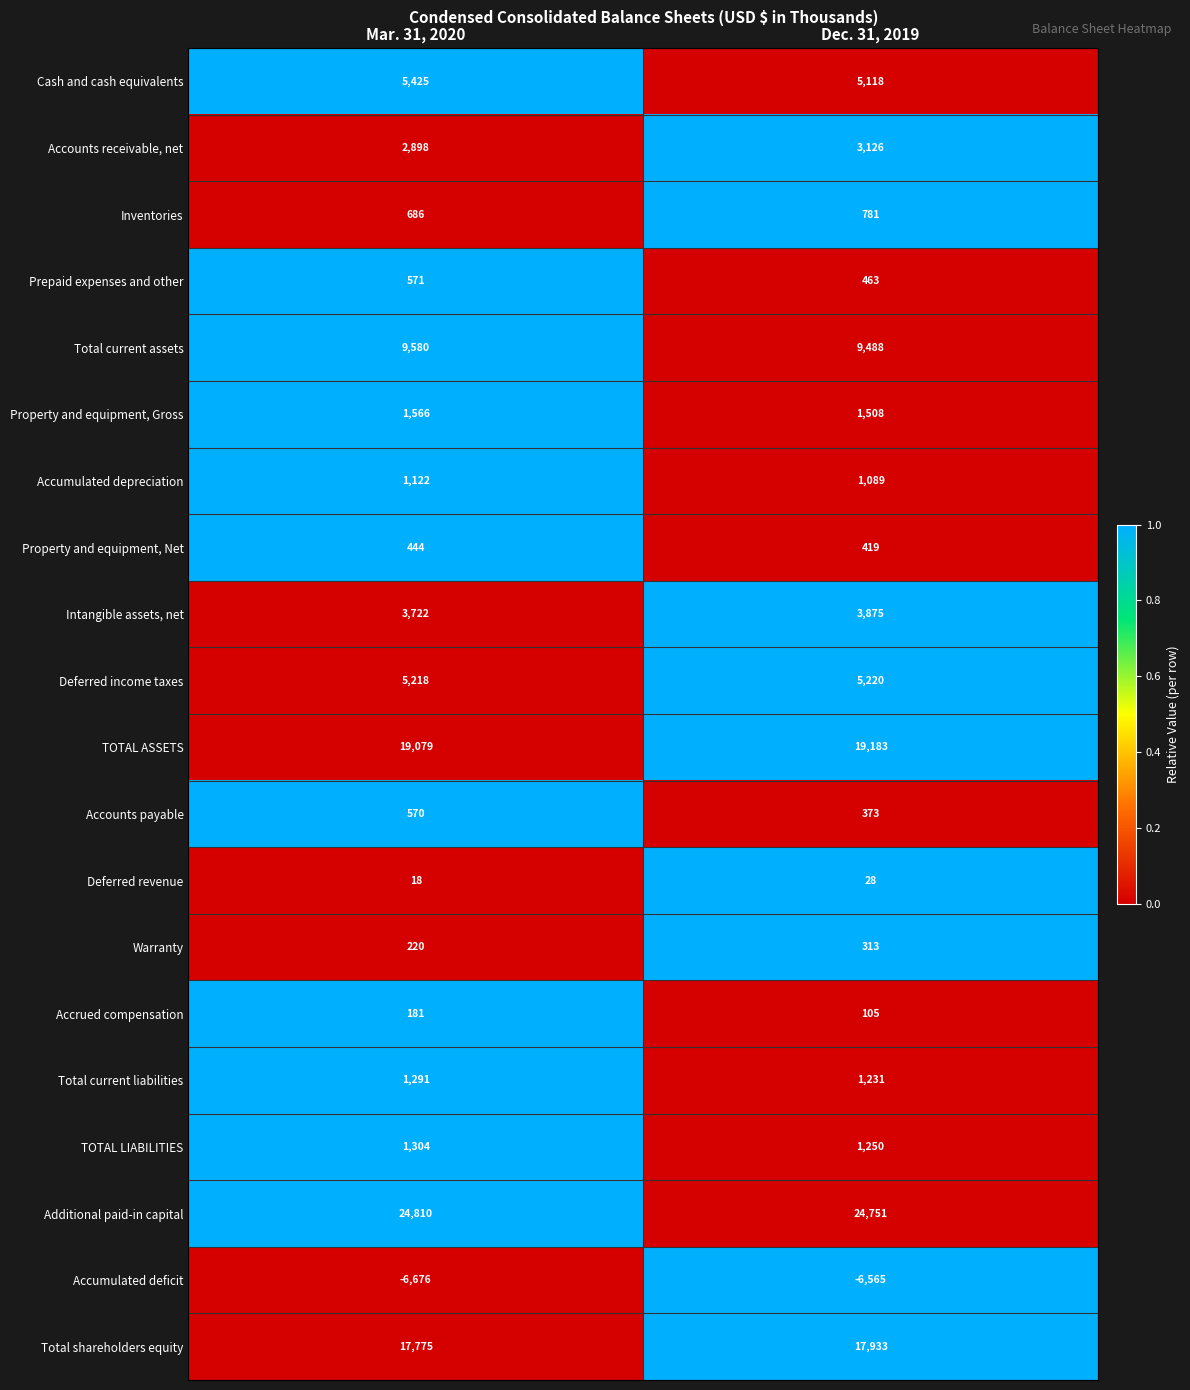

Which series changed the most between Mar. 31, 2020 and Dec. 31, 2019?

Cash and cash equivalents